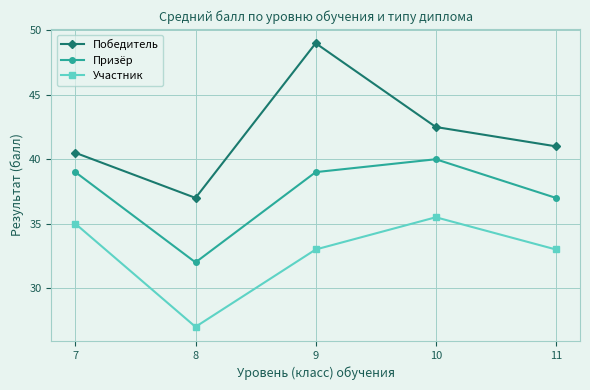

What is the value of the Победитель point at the 5th from the left?

41.0